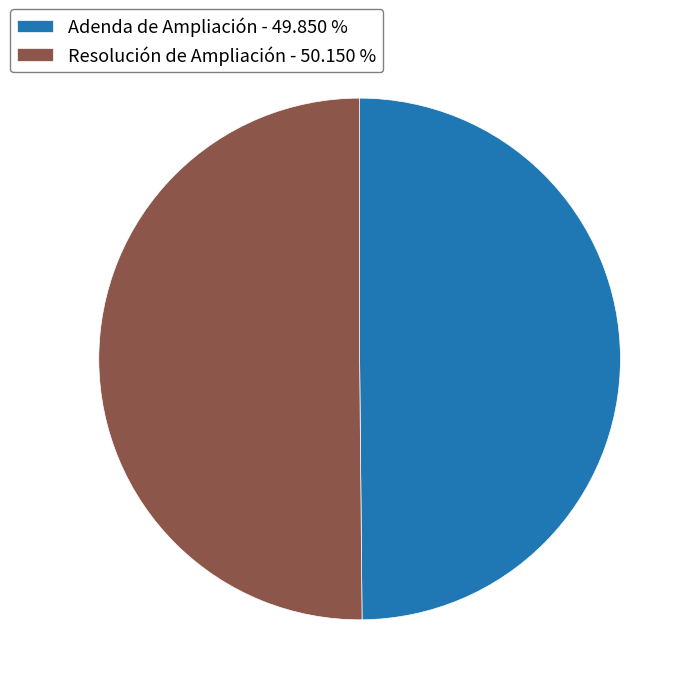

Is the sum of Adenda de Ampliación - 49.850 % and Resolución de Ampliación - 50.150 % greater than half?

Yes